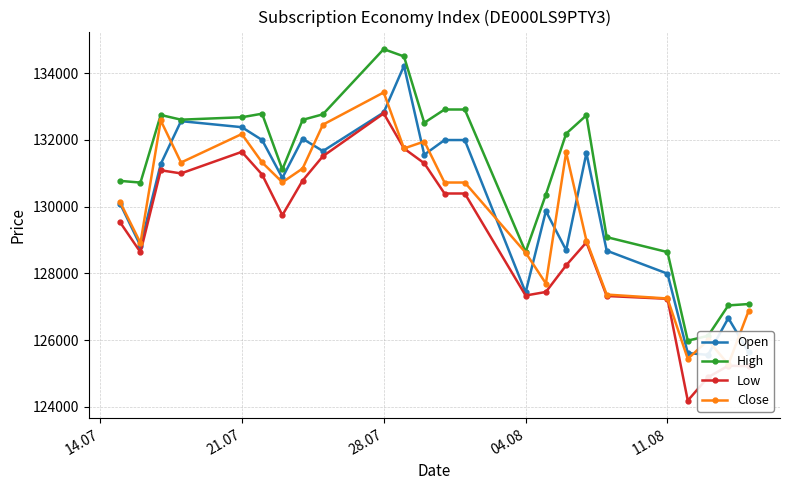

What is the greatest value displayed?

134722